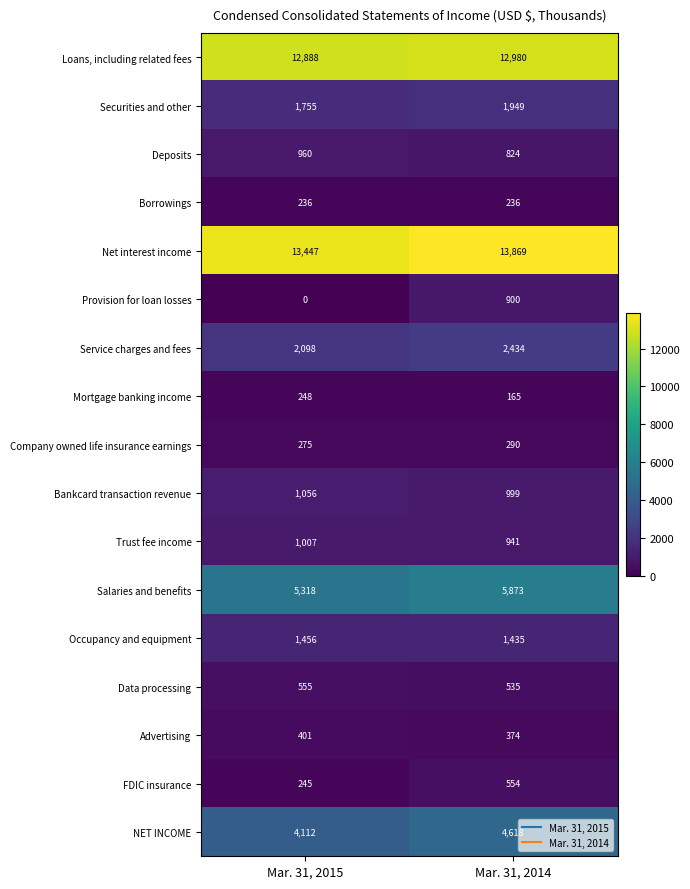

List the series in order of their peak value, lowest first.

Borrowings, Mortgage banking income, Company owned life insurance earnings, Advertising, FDIC insurance, Data processing, Provision for loan losses, Deposits, Trust fee income, Bankcard transaction revenue, Occupancy and equipment, Securities and other, Service charges and fees, NET INCOME, Salaries and benefits, Loans, including related fees, Net interest income